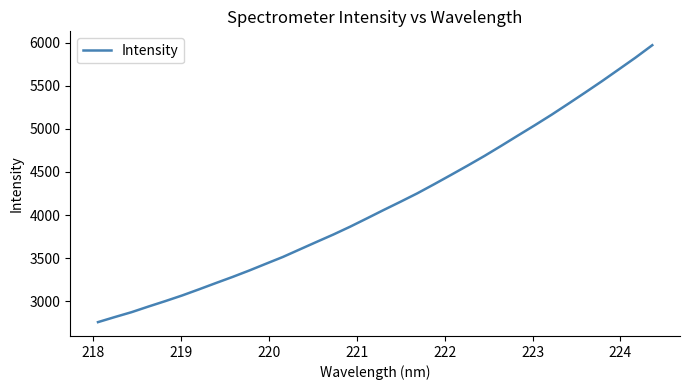

What is the smallest value displayed?

2758.8